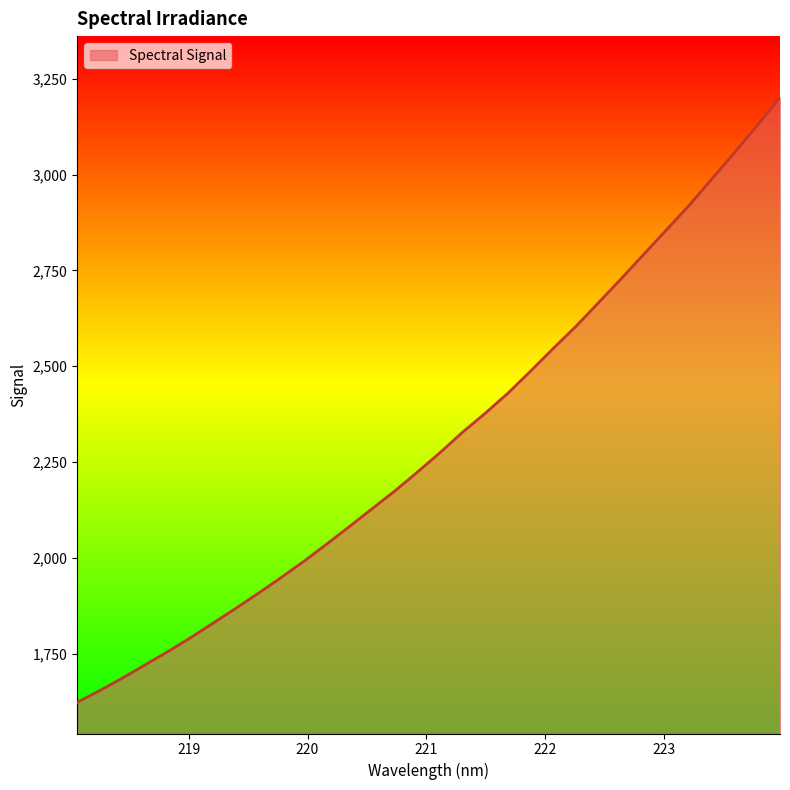

Reading left to right, what are all the values shown in this chart?

1622.6	1653.6	1686.3	1720.7	1755.3	1791.5	1829.8	1868.5	1908.0	1948.9	1991.2	2035.8	2081.5	2128.0	2174.2	2223.8	2274.6	2328.3	2377.7	2430.0	2487.8	2546.9	2604.5	2666.6	2728.9	2792.9	2856.5	2920.5	2989.1	3057.8	3128.5	3201.2